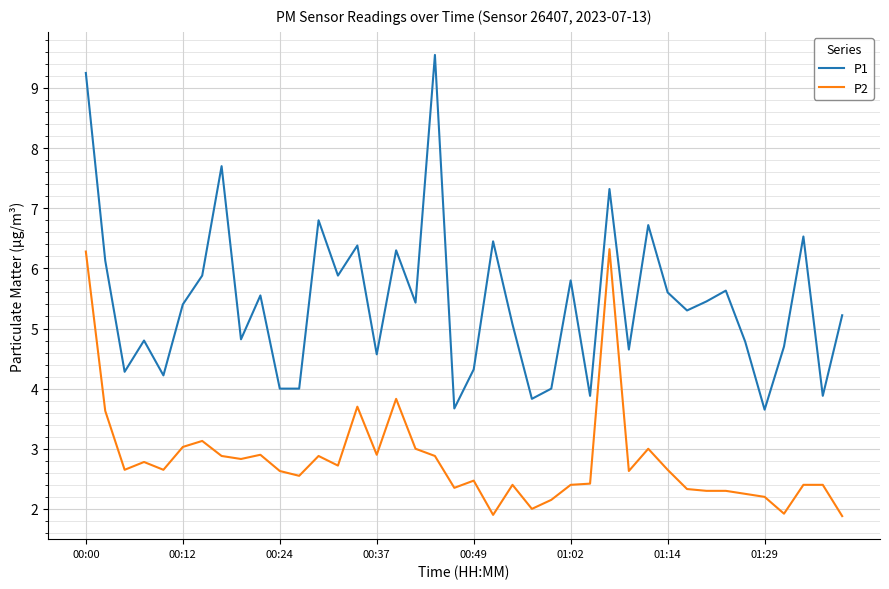

What is the difference between the maximum and minimum values in the P1 series?

5.9